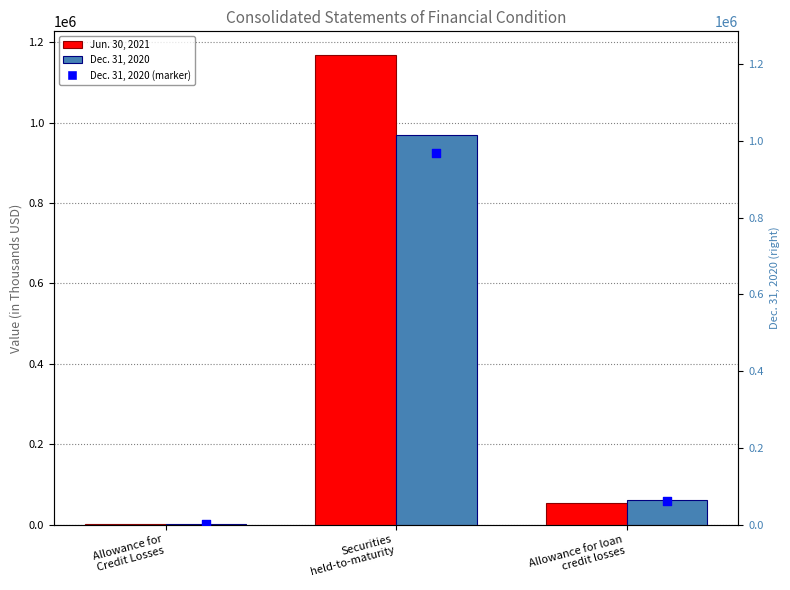

Is the value of Jun. 30, 2021 at Allowance for loan
credit losses greater than the value of Dec. 31, 2020 at Securities
held-to-maturity?

No